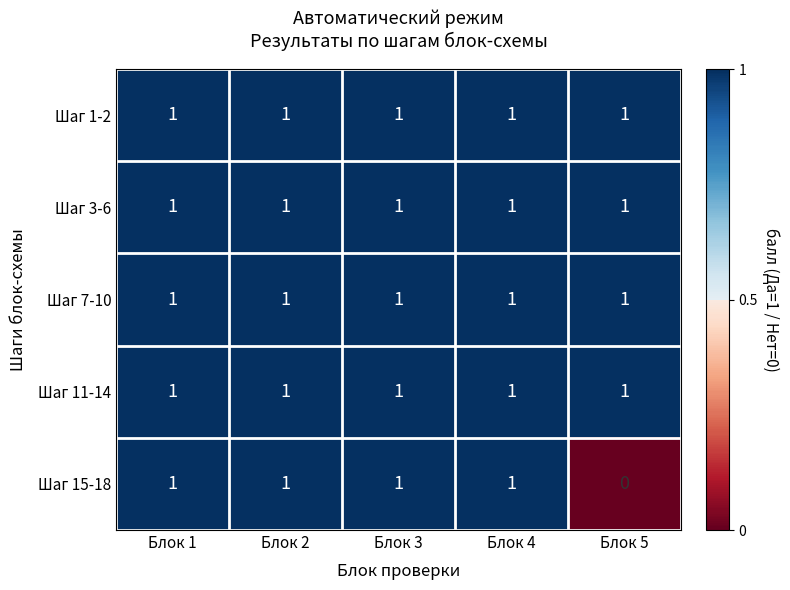

Which series has the widest spread of values?

Шаг 15-18